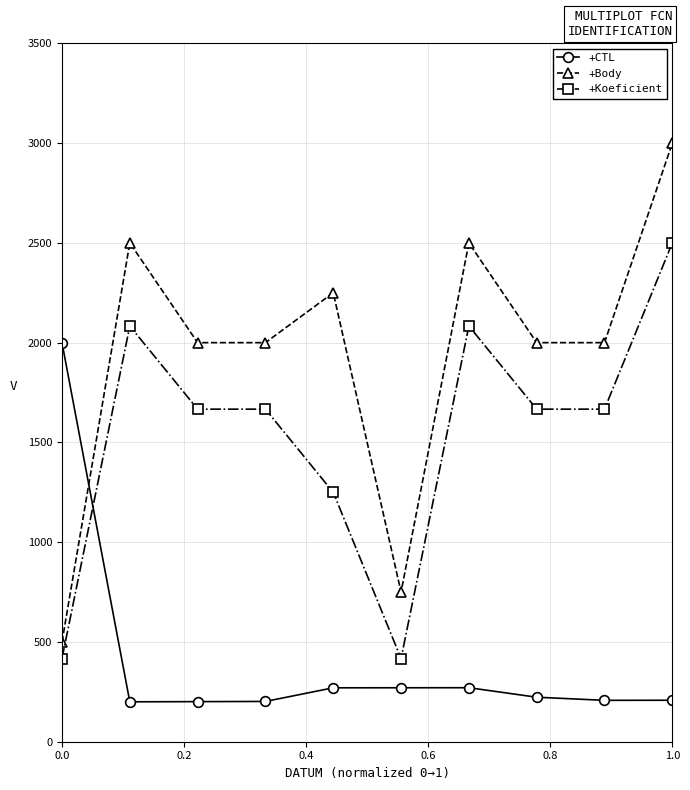

True or false: +Koeficient has more than 0 interior local peaks.

True